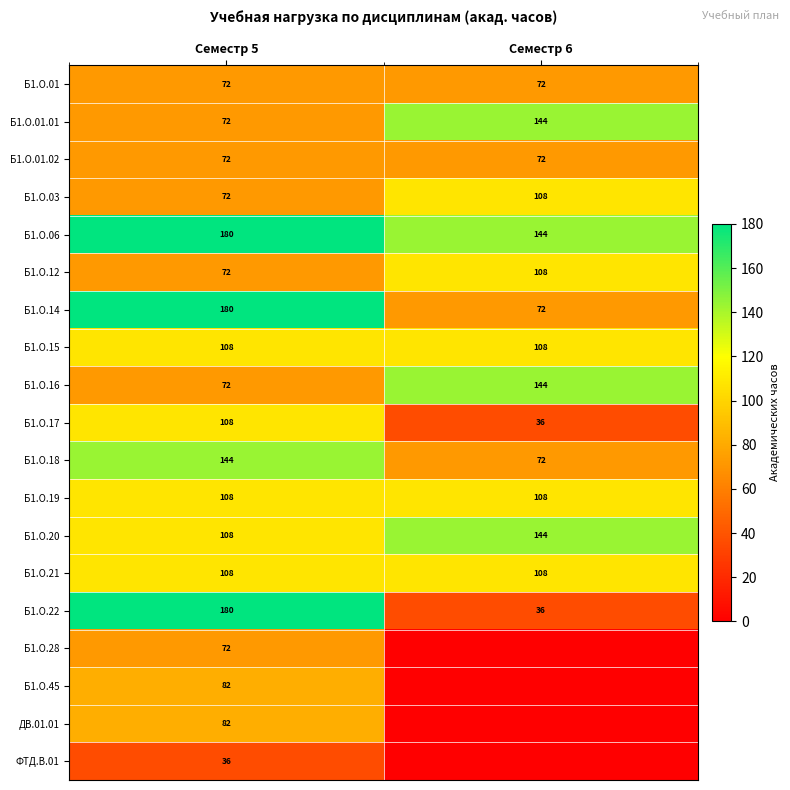

The ФТД.В.01 series shows 36 at Семестр 5. True or false?

True